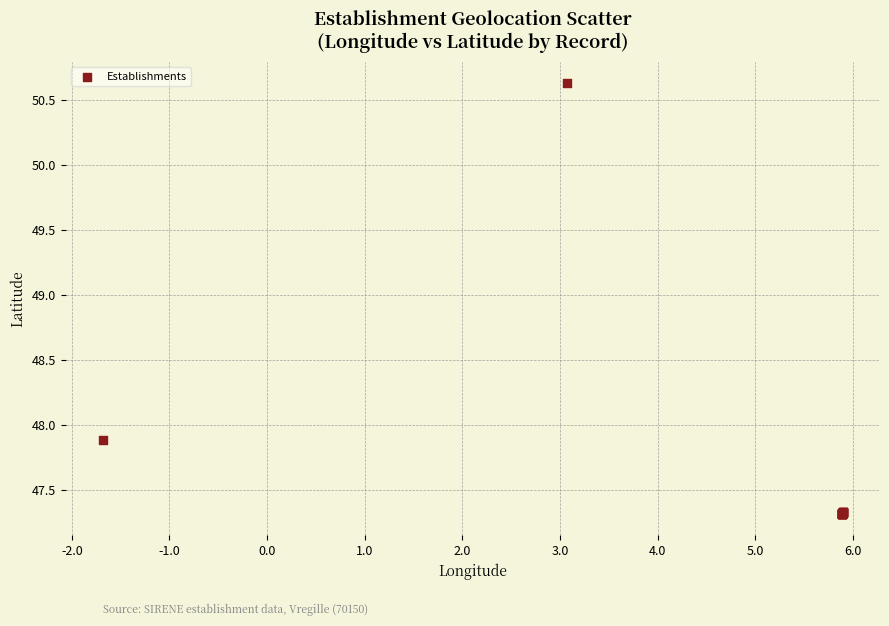

What Y value in the scatter plot is closest to 48?

47.9